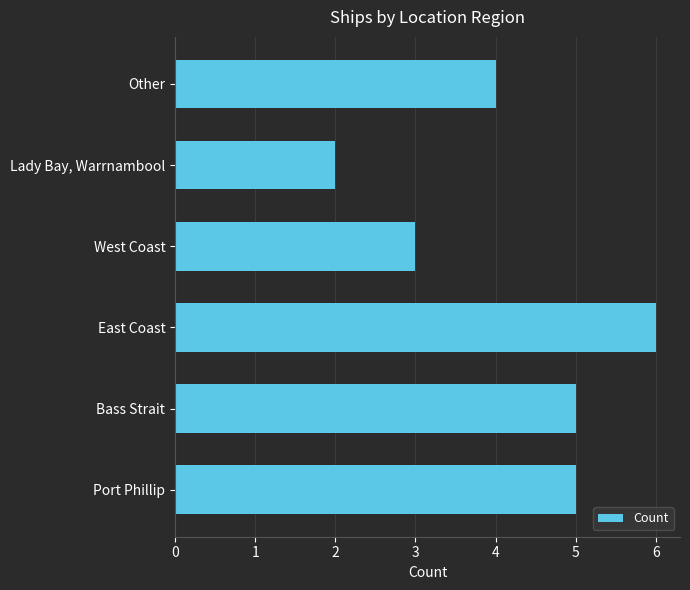

Which category has the highest value across all series?

East Coast